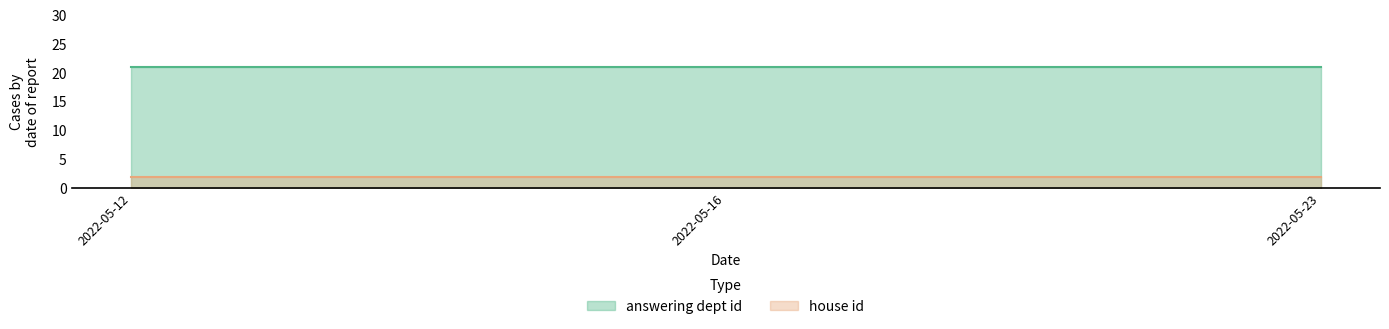

The value of answering dept id at 2022-05-16 is 28. True or false?

False